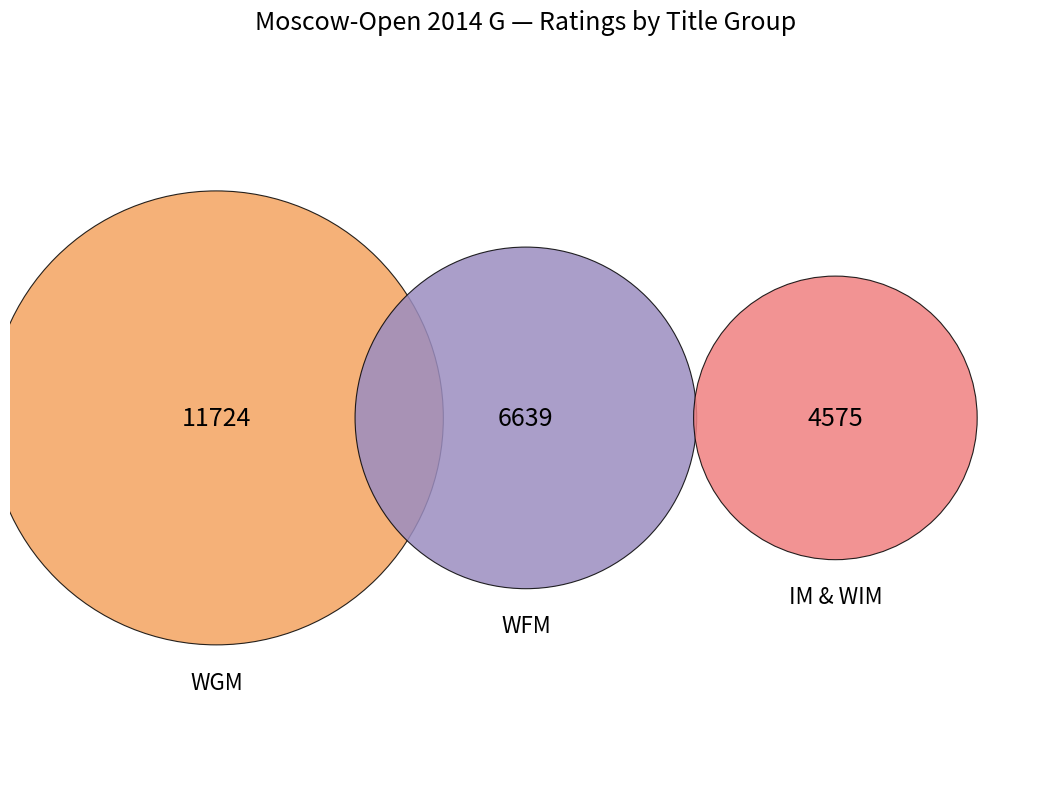

Is it true that WGM is 19% of the pie?

False